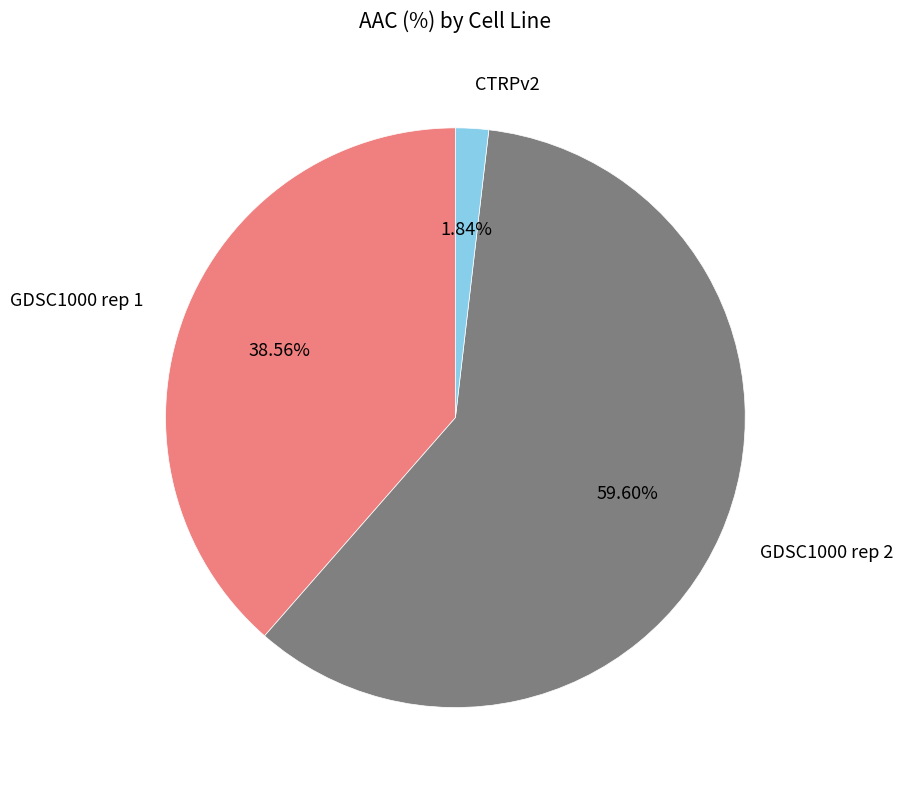

Does any single category account for the majority?

Yes